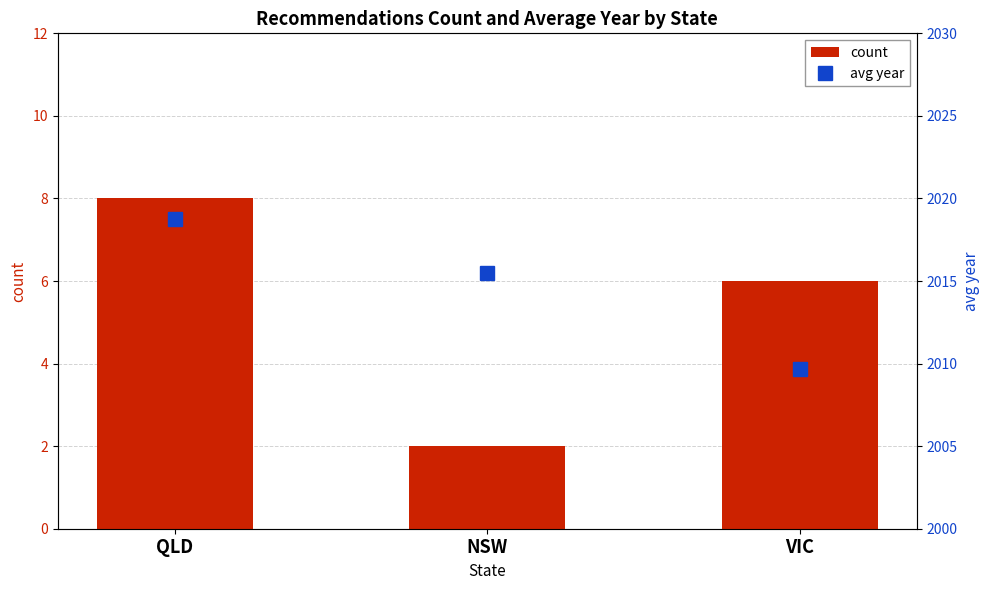

Rank the series by their maximum value, from lowest to highest.

count, avg year